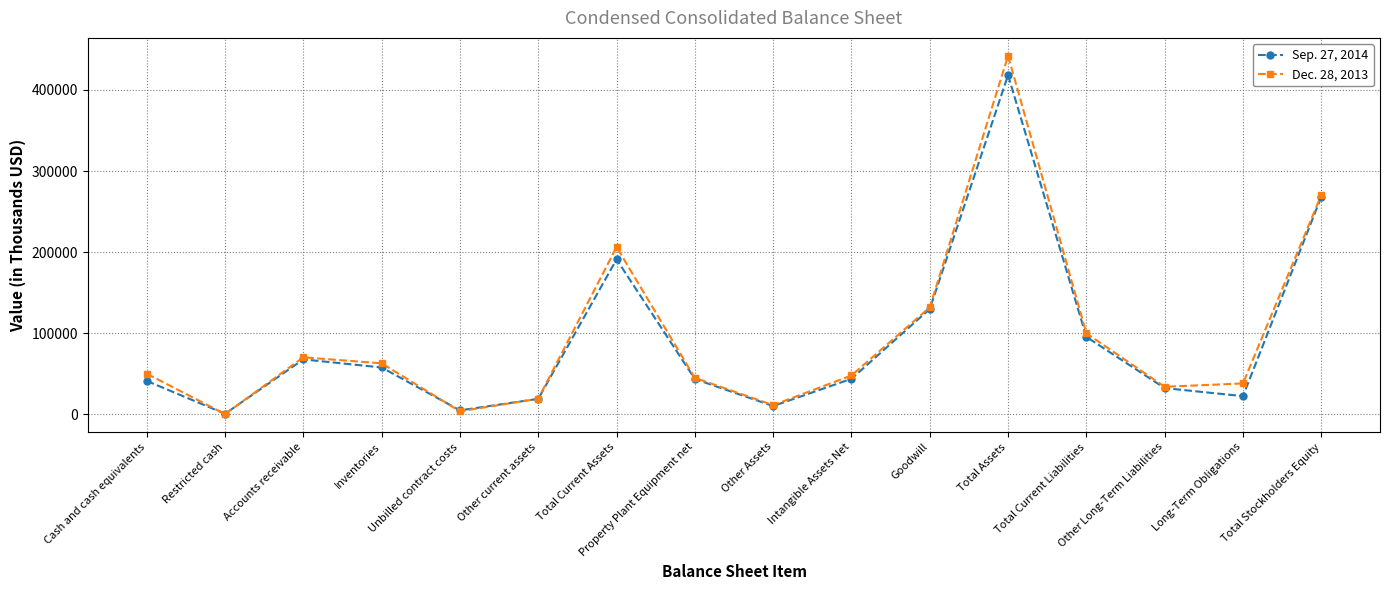

How many distinct data groups are displayed?

2